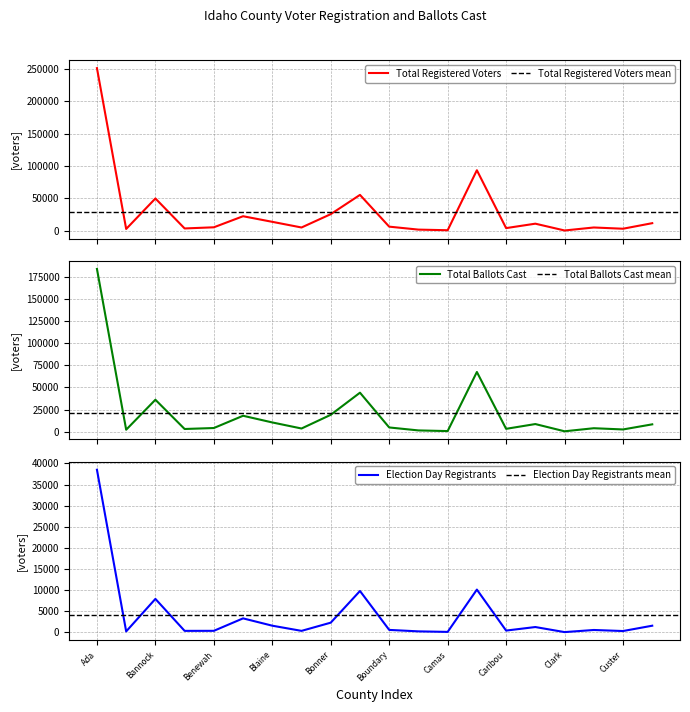

What is the total value across all series at Canyon?

171121